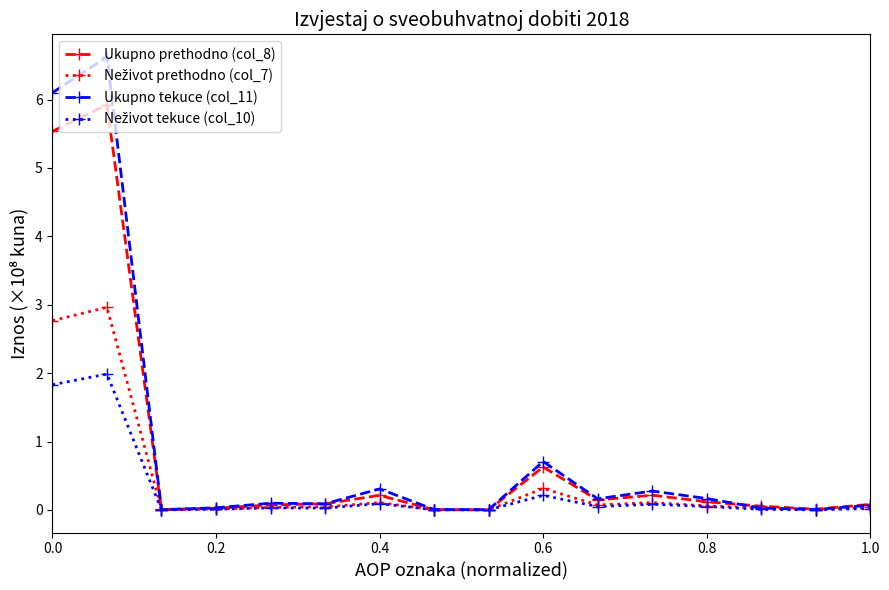

True or false: Ukupno tekuce (col_11) has more than 1 interior local peaks.

True